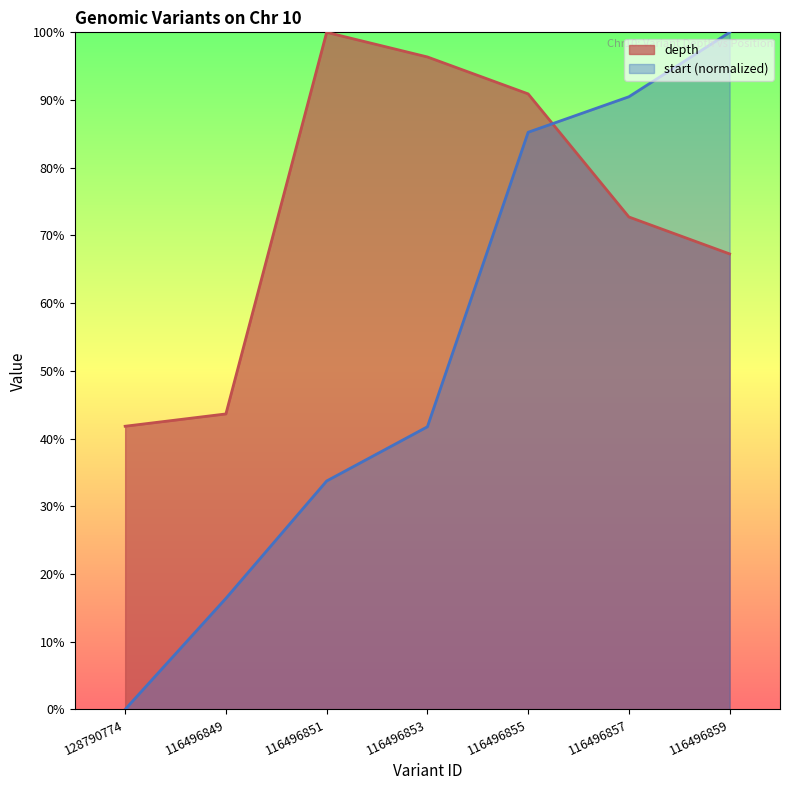

Is the value of start_scaled at 116496853 greater than the value of depth at 116496853?

No